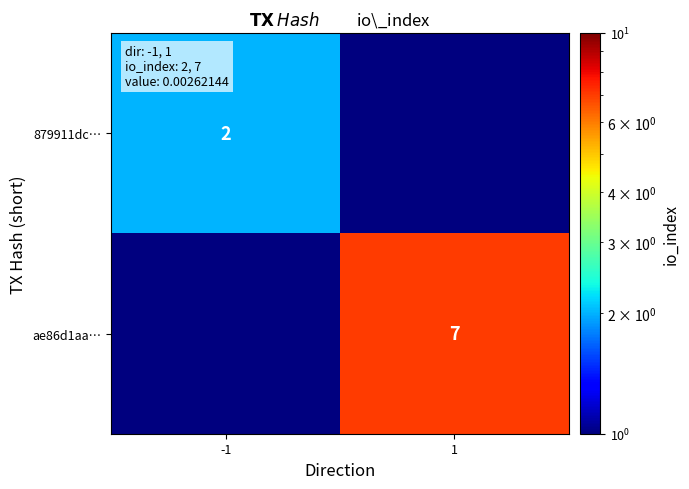

The ae86d1aa… series shows 7 at 1. True or false?

True